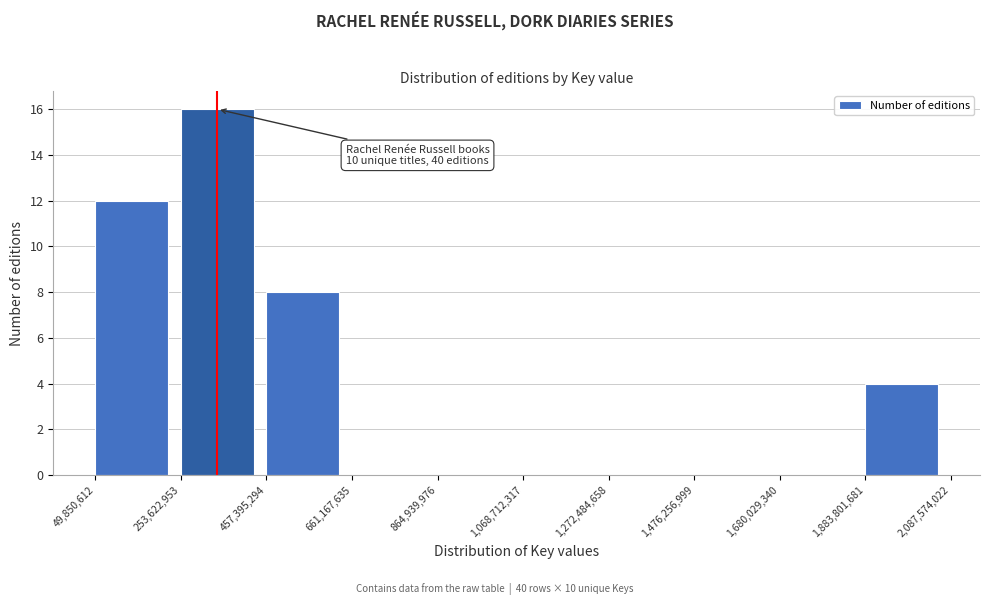

Over which range of the x-axis is the bar tallest?

253,622,953 to 457,395,294